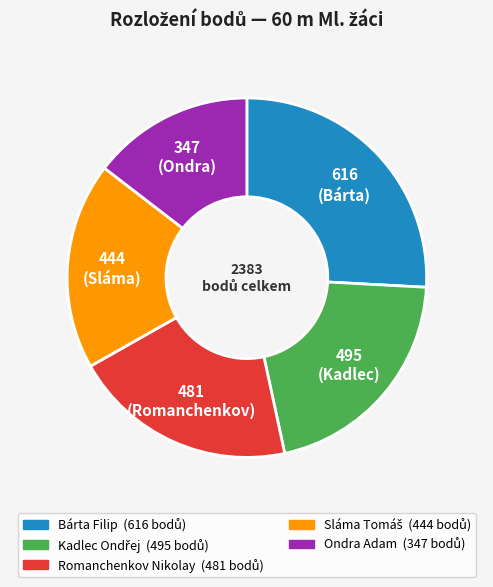

Does Bárta Filip account for over 50% of the chart?

No